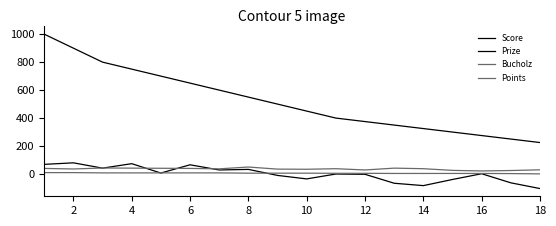

Does the chart have visible grid lines?

No